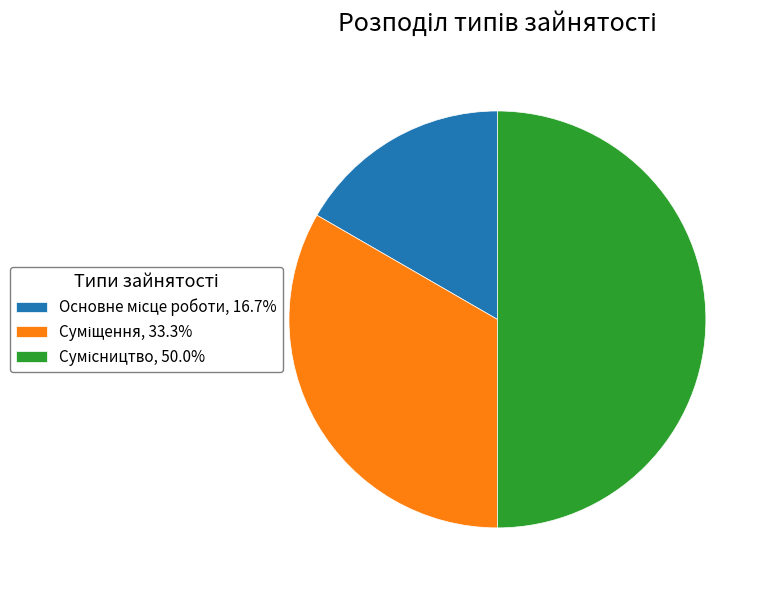

Which slice is the smallest?

Основне місце роботи